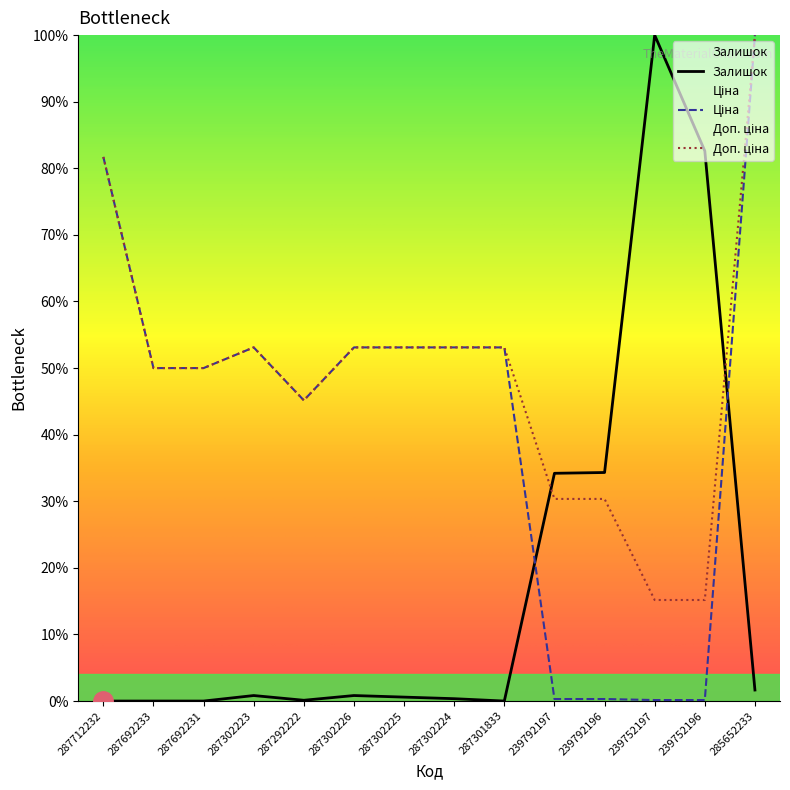

Rank the series by their maximum value, from highest to lowest.

Ціна, Доп. ціна, Залишок